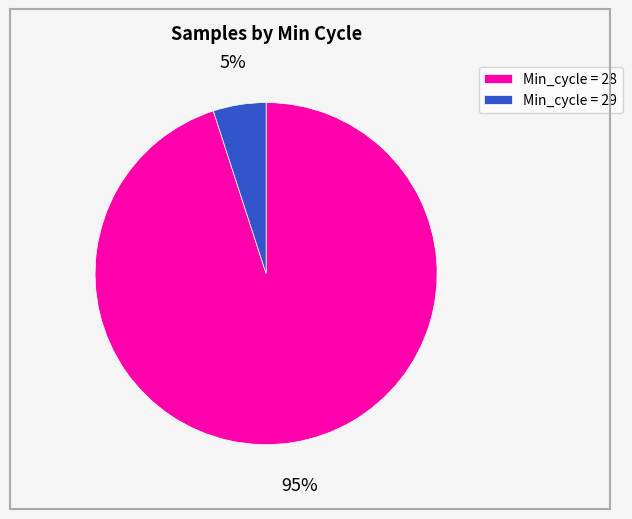

Count the number of slices in the pie.

2